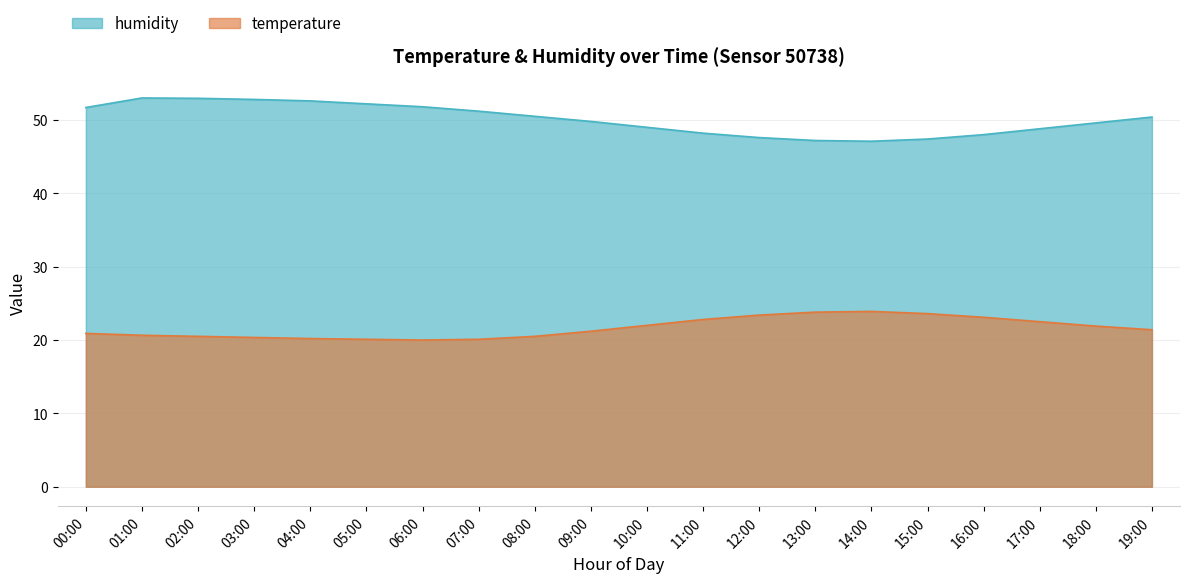

Which series has the largest total across all categories?

humidity